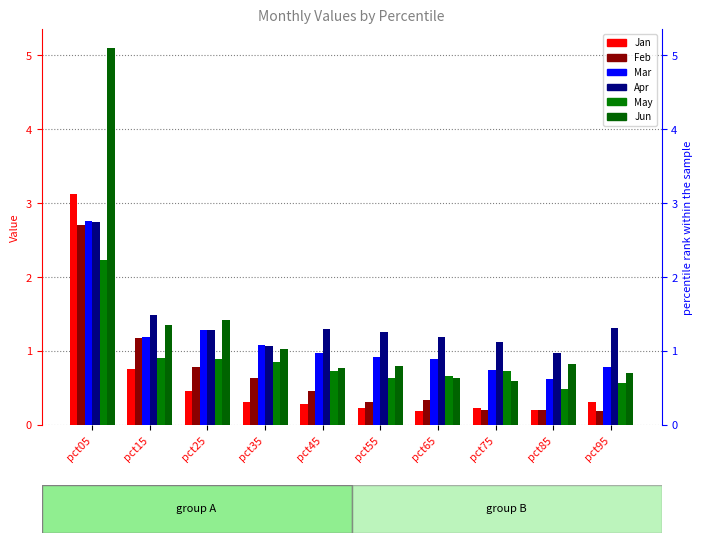

Reading left to right, what are all the values shown in this chart?

Jan: 3.1	0.8	0.5	0.3	0.3	0.2	0.2	0.2	0.2	0.3
Feb: 2.7	1.2	0.8	0.6	0.5	0.3	0.3	0.2	0.2	0.2
Mar: 2.8	1.2	1.3	1.1	1.0	0.9	0.9	0.7	0.6	0.8
Apr: 2.8	1.5	1.3	1.1	1.3	1.3	1.2	1.1	1.0	1.3
May: 2.2	0.9	0.9	0.8	0.7	0.6	0.7	0.7	0.5	0.6
Jun: 5.1	1.4	1.4	1.0	0.8	0.8	0.6	0.6	0.8	0.7